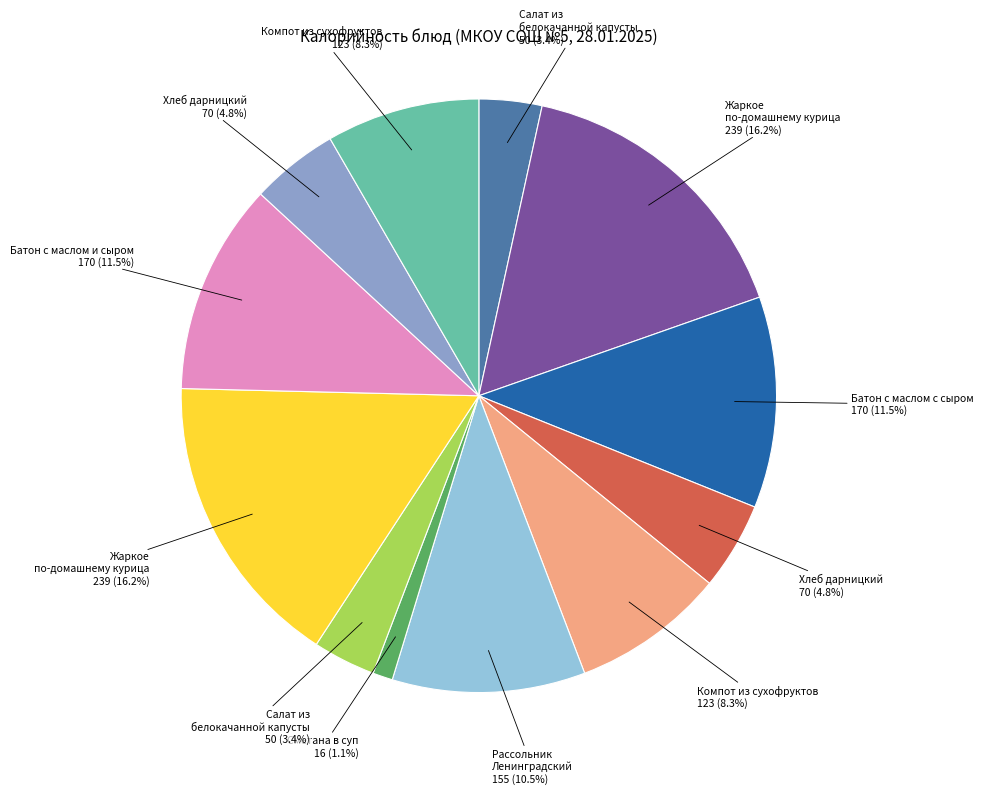

Is there any slice that represents more than half of the pie?

No